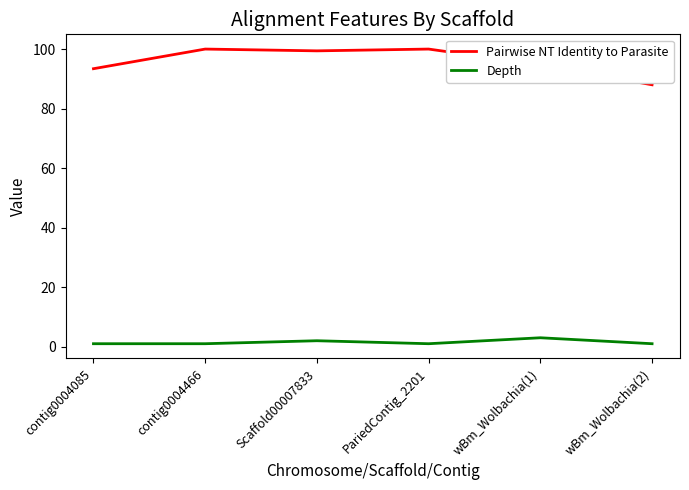

What is the sum of the Pairwise NT Identity to Parasite values at PariedContig_2201 and wBm_Wolbachia(2)?

188.0